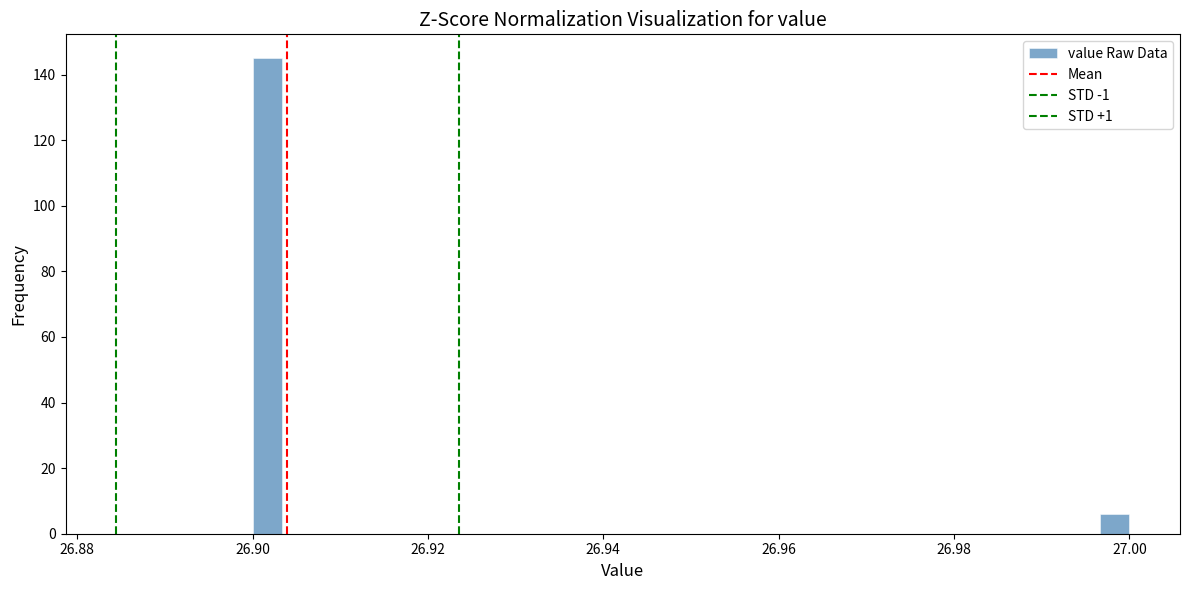

Read against the x-axis, roughly where is the centre of the tallest bar?

26.902